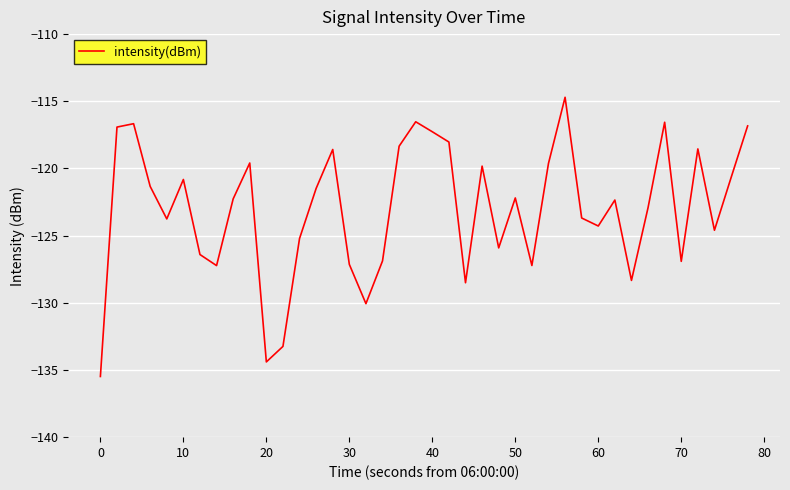

What is the difference between the maximum and minimum values?

20.8